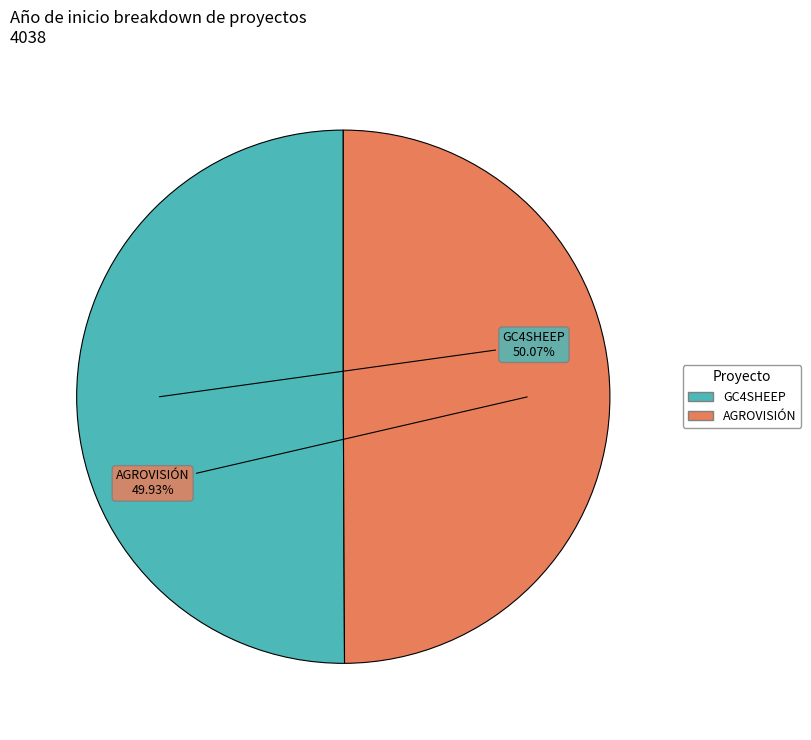

Does any single category account for the majority?

Yes